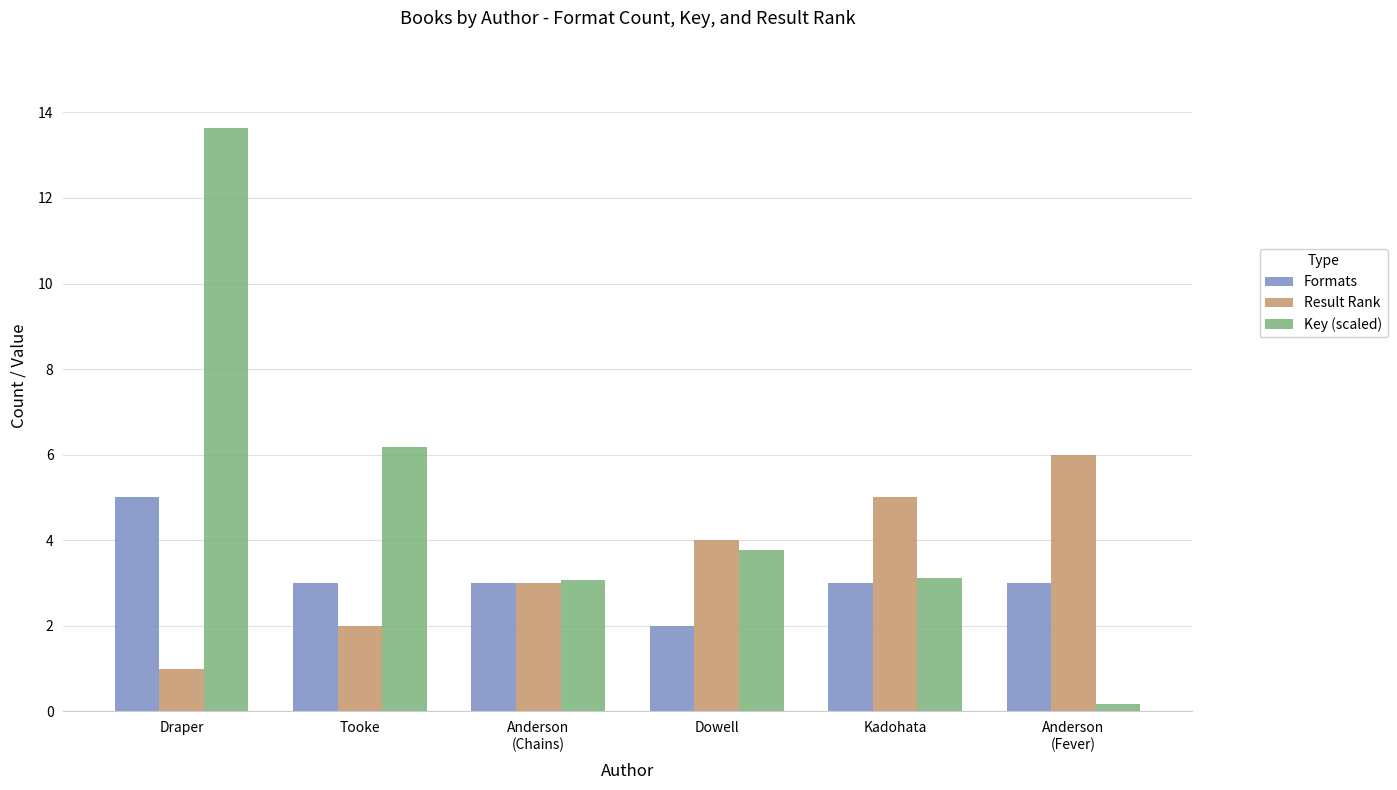

At Tooke, list the series in order from smallest to largest.

Result Rank, Formats, Key (scaled)